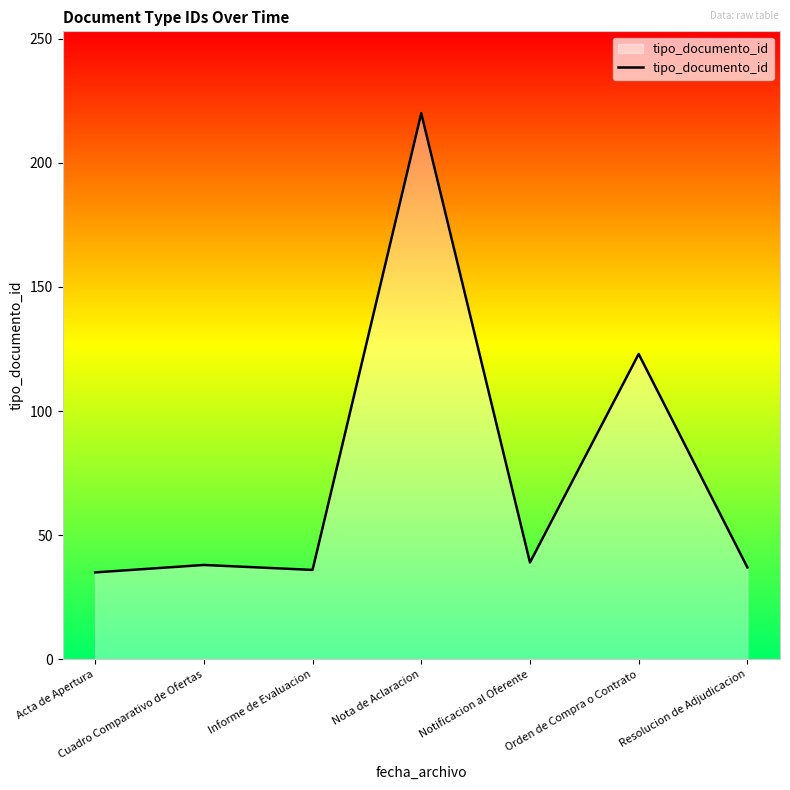

What is the change in value from Acta de Apertura to Nota de Aclaracion?

+185